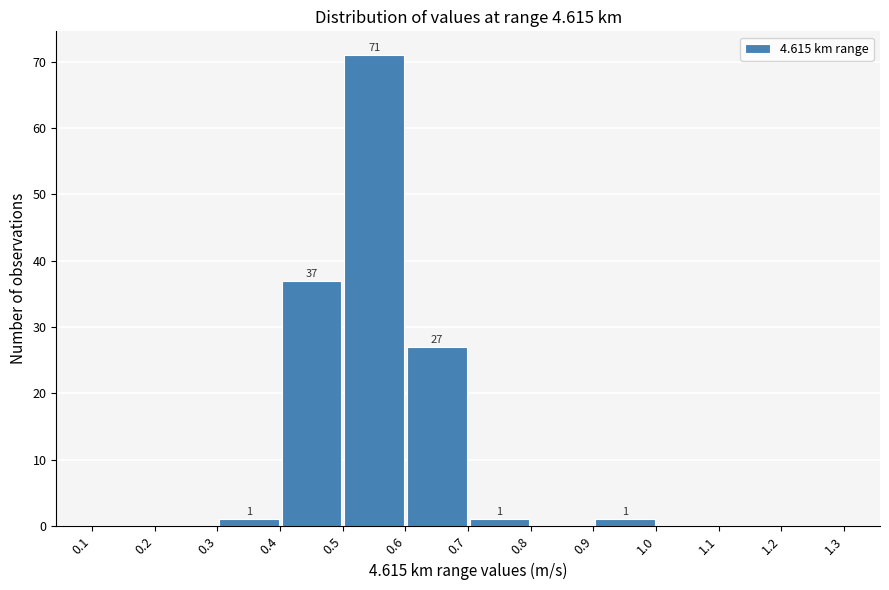

Which range on the x-axis has the tallest bar?

0.5 to 0.6